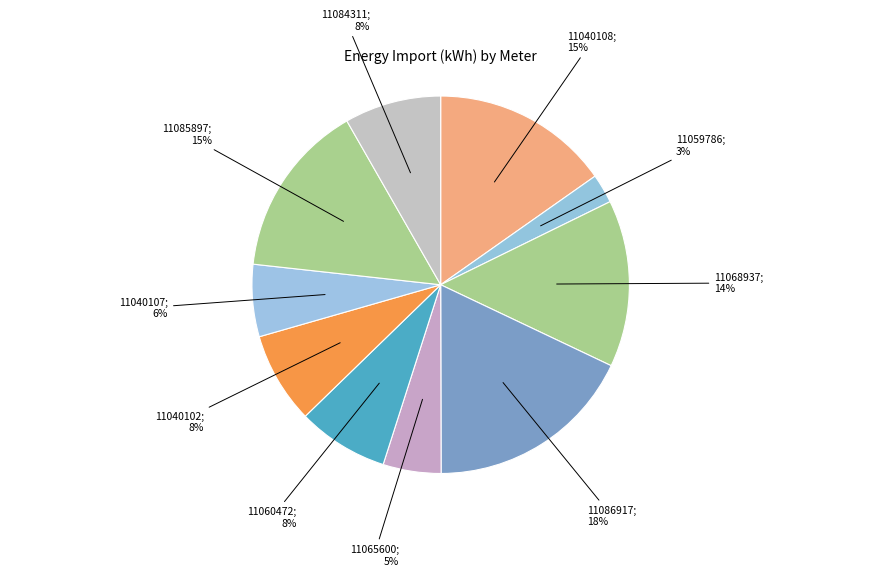

Count the number of slices in the pie.

10